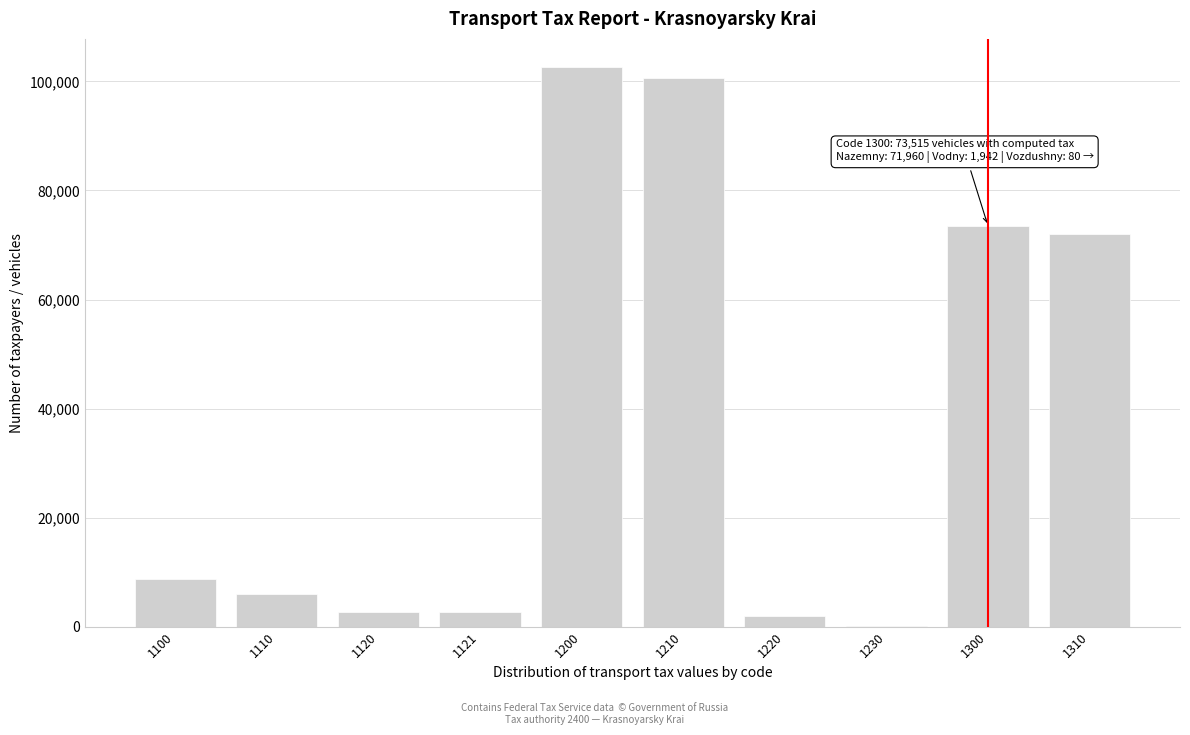

What is the sum of all values?

370860